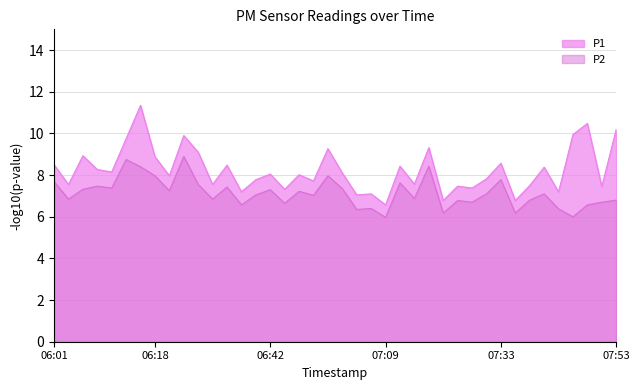

At which label does P2 first exceed 7?

06:01